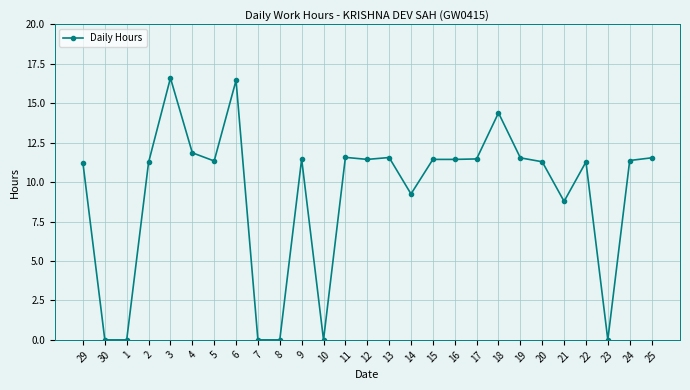

What is the change in value from 4 to 21?

-3.1